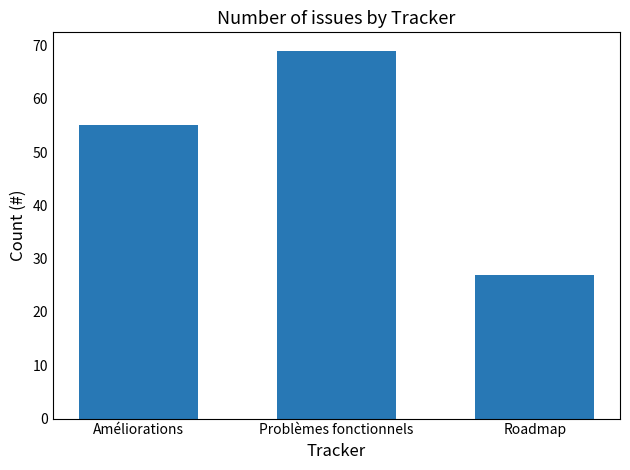

What is the change in value from Problèmes fonctionnels to Roadmap?

-42